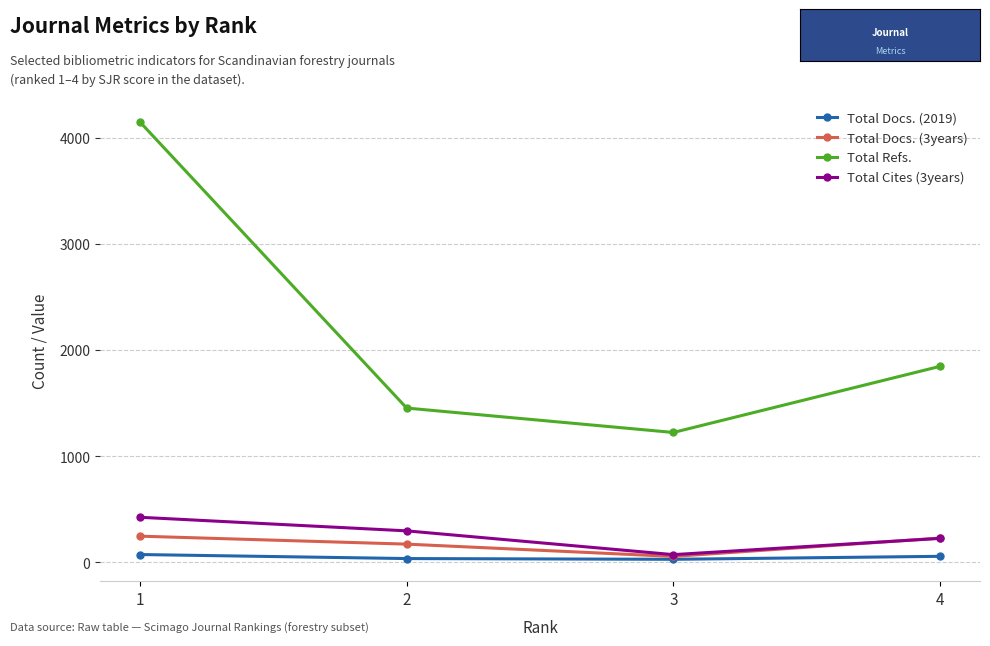

Which series has the widest spread of values?

Total Refs.